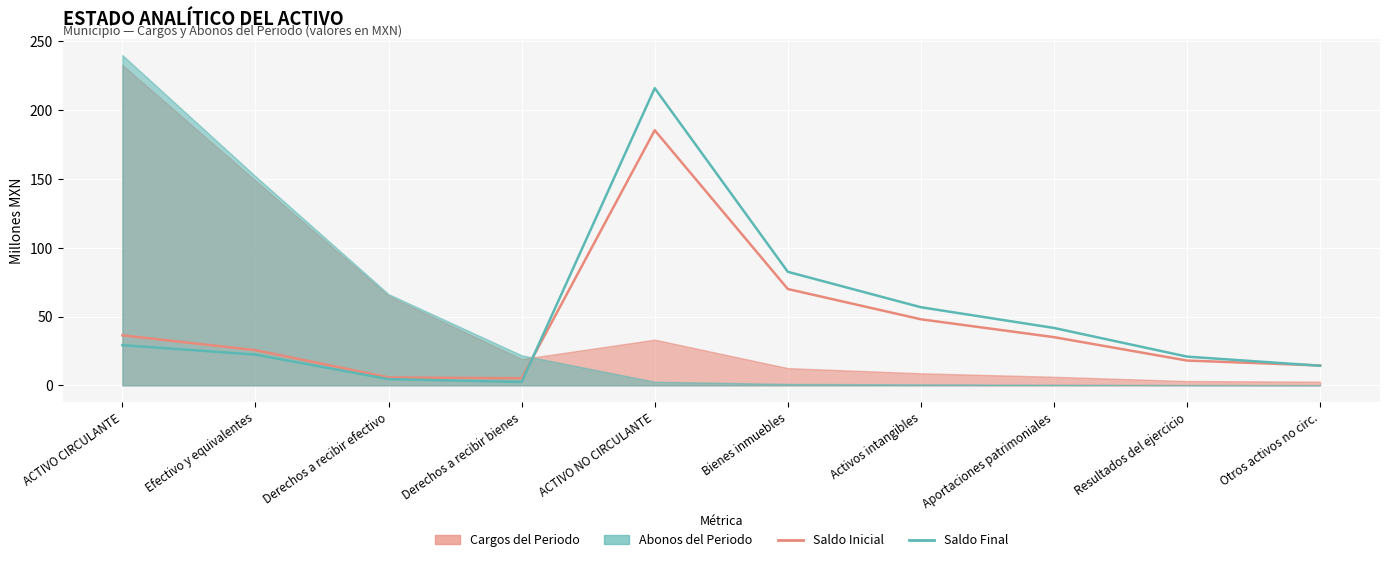

True or false: Saldo Final and Saldo Inicial intersect in this chart.

True